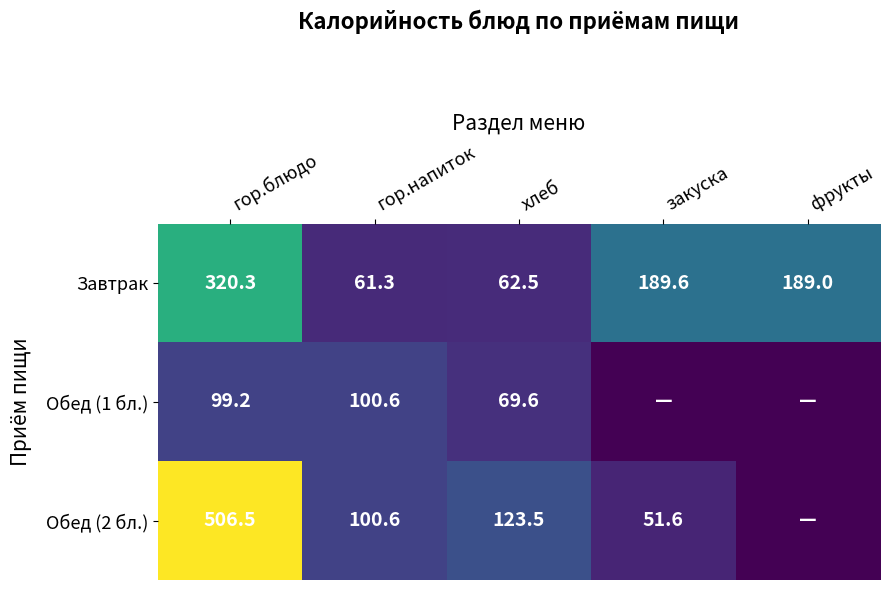

Which category has the highest value across all series?

гор.блюдо